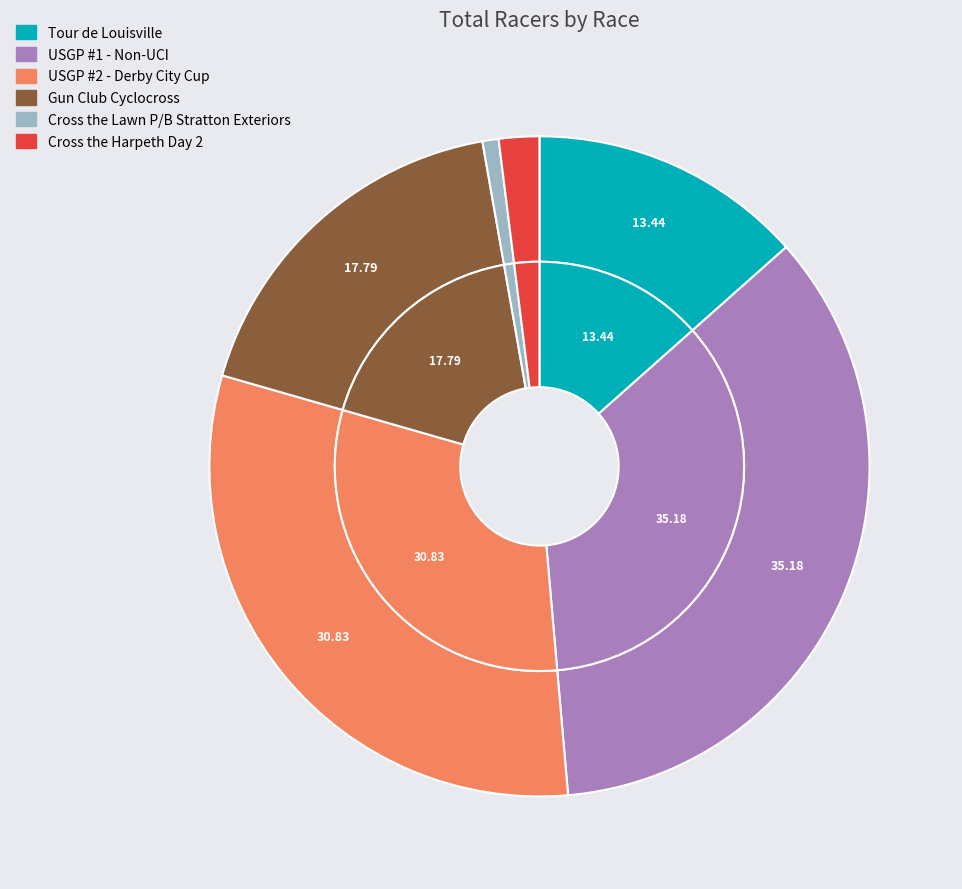

Does USGP #1 - Non-UCI represent more than half of the total?

No